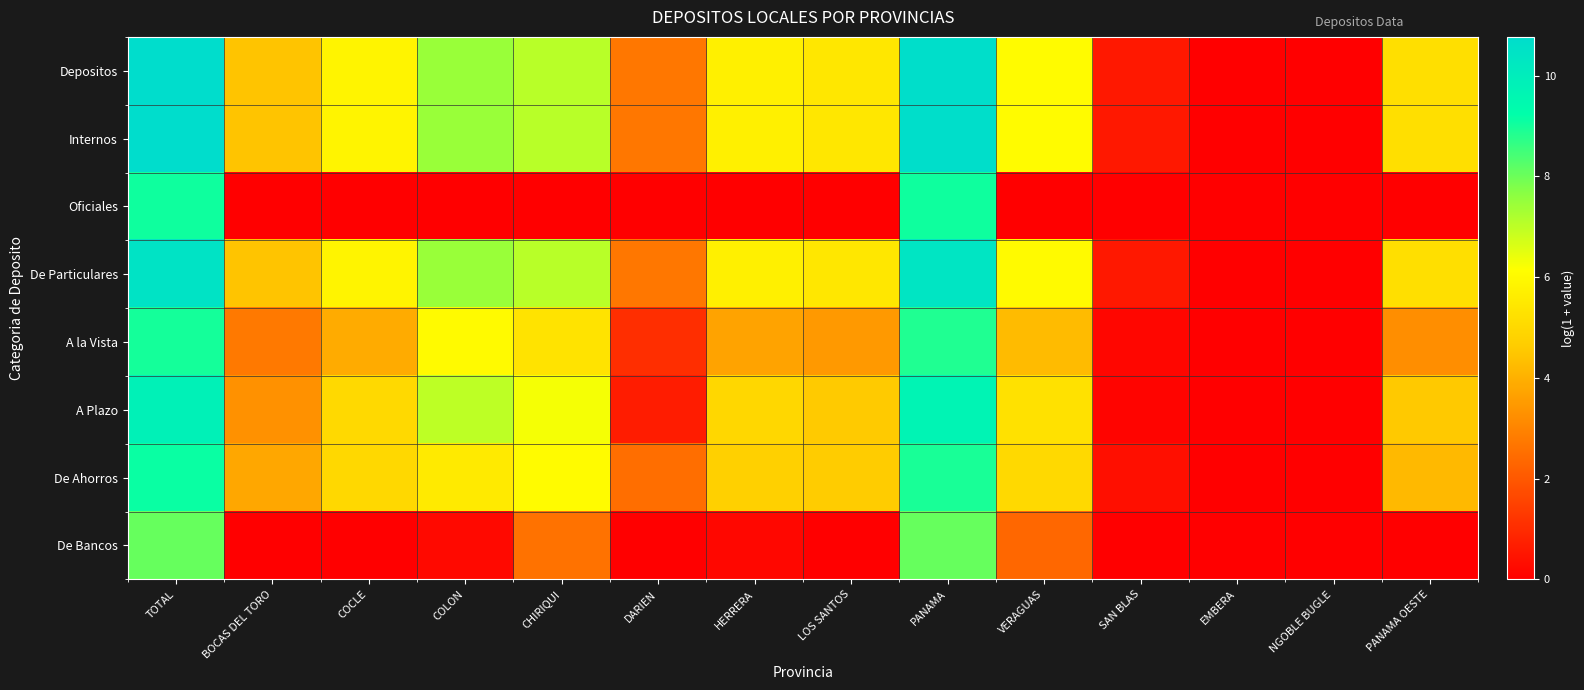

Reading right to left, extract all data points from this chart.

Depositos: PANAMA OESTE=5.2	NGOBLE BUGLE=0.0	EMBERA=0.0	SAN BLAS=0.6	VERAGUAS=6.1	PANAMA=10.7	LOS SANTOS=5.4	HERRERA=5.7	DARIEN=2.7	CHIRIQUI=7.1	COLON=7.5	COCLE=5.8	BOCAS DEL TORO=4.4	TOTAL=10.8
Internos: PANAMA OESTE=5.2	NGOBLE BUGLE=0.0	EMBERA=0.0	SAN BLAS=0.6	VERAGUAS=6.1	PANAMA=10.7	LOS SANTOS=5.4	HERRERA=5.7	DARIEN=2.7	CHIRIQUI=7.1	COLON=7.5	COCLE=5.8	BOCAS DEL TORO=4.4	TOTAL=10.8
Oficiales: PANAMA OESTE=0.0	NGOBLE BUGLE=0.0	EMBERA=0.0	SAN BLAS=0.0	VERAGUAS=0.0	PANAMA=9.1	LOS SANTOS=0.0	HERRERA=0.0	DARIEN=0.0	CHIRIQUI=0.0	COLON=0.0	COCLE=0.0	BOCAS DEL TORO=0.0	TOTAL=9.1
De Particulares: PANAMA OESTE=5.2	NGOBLE BUGLE=0.0	EMBERA=0.0	SAN BLAS=0.6	VERAGUAS=6.0	PANAMA=10.3	LOS SANTOS=5.4	HERRERA=5.7	DARIEN=2.7	CHIRIQUI=7.0	COLON=7.5	COCLE=5.8	BOCAS DEL TORO=4.4	TOTAL=10.5
A la Vista: PANAMA OESTE=3.2	NGOBLE BUGLE=0.0	EMBERA=0.0	SAN BLAS=0.1	VERAGUAS=4.2	PANAMA=8.9	LOS SANTOS=3.5	HERRERA=3.7	DARIEN=1.1	CHIRIQUI=5.3	COLON=6.0	COCLE=3.9	BOCAS DEL TORO=2.7	TOTAL=9.0
A Plazo: PANAMA OESTE=4.5	NGOBLE BUGLE=0.0	EMBERA=0.0	SAN BLAS=0.1	VERAGUAS=5.3	PANAMA=9.7	LOS SANTOS=4.6	HERRERA=5.0	DARIEN=0.7	CHIRIQUI=6.3	COLON=7.0	COCLE=5.0	BOCAS DEL TORO=3.3	TOTAL=9.8
De Ahorros: PANAMA OESTE=4.2	NGOBLE BUGLE=0.0	EMBERA=0.0	SAN BLAS=0.4	VERAGUAS=5.0	PANAMA=9.0	LOS SANTOS=4.6	HERRERA=4.8	DARIEN=2.5	CHIRIQUI=6.0	COLON=5.5	COCLE=5.0	BOCAS DEL TORO=3.8	TOTAL=9.1
De Bancos: PANAMA OESTE=0.0	NGOBLE BUGLE=0.0	EMBERA=0.0	SAN BLAS=0.0	VERAGUAS=2.4	PANAMA=8.1	LOS SANTOS=0.0	HERRERA=0.2	DARIEN=0.0	CHIRIQUI=2.6	COLON=0.2	COCLE=0.0	BOCAS DEL TORO=0.0	TOTAL=8.1